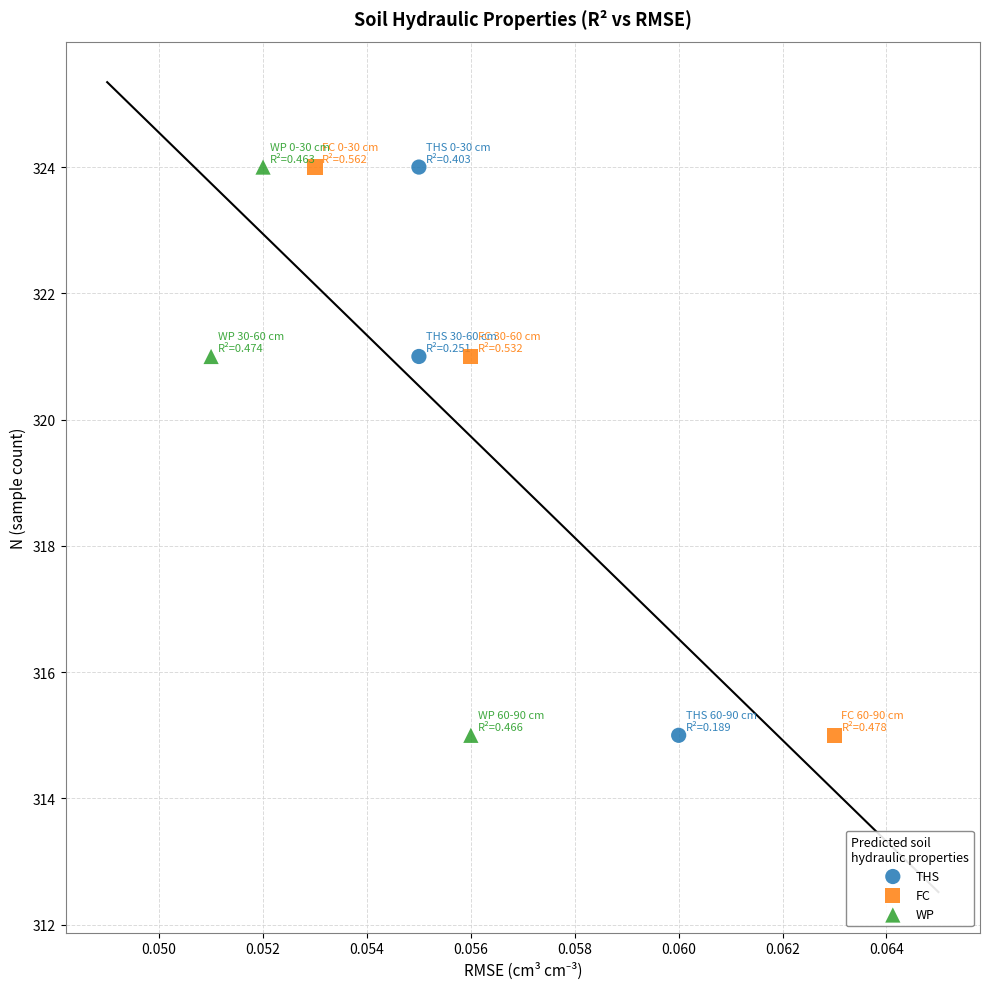

What are all the series names shown in the legend?

THS, FC, WP